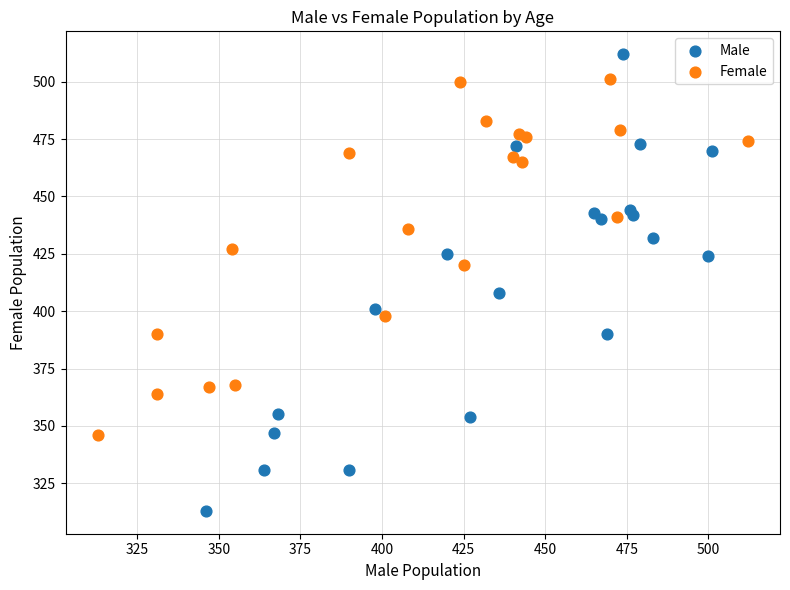

Which series contains the lowest Y value?

Male